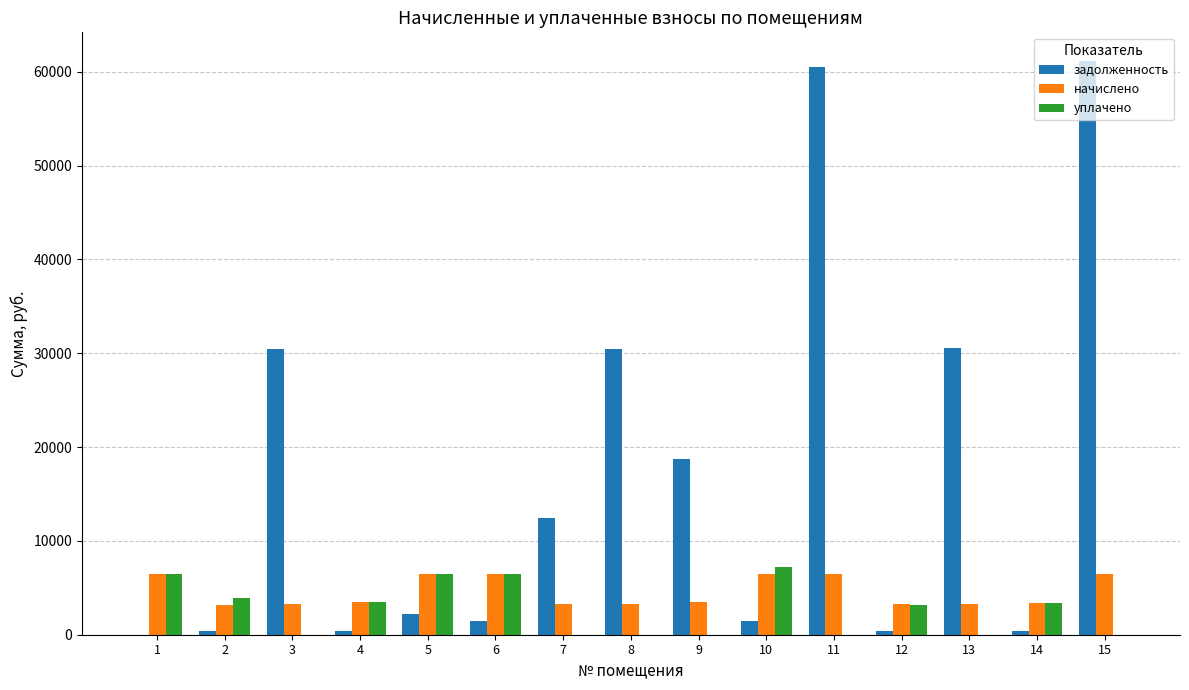

What is the average value of the начислено series?

4576.9